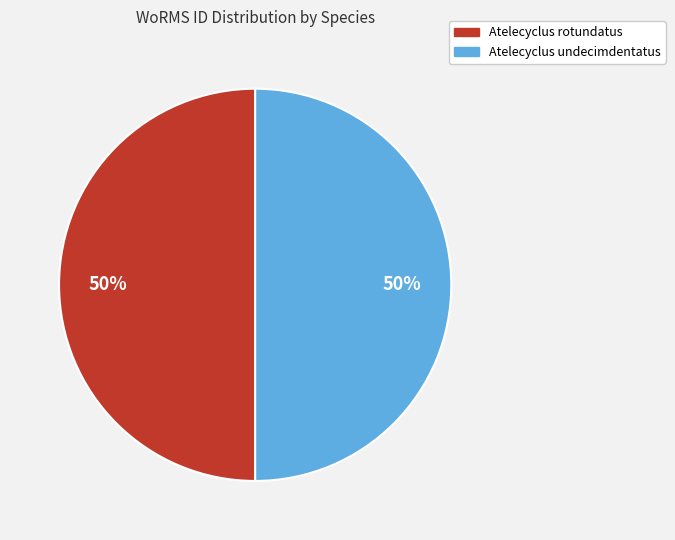

What percentage is the Atelecyclus rotundatus slice, to the nearest percent?

50%